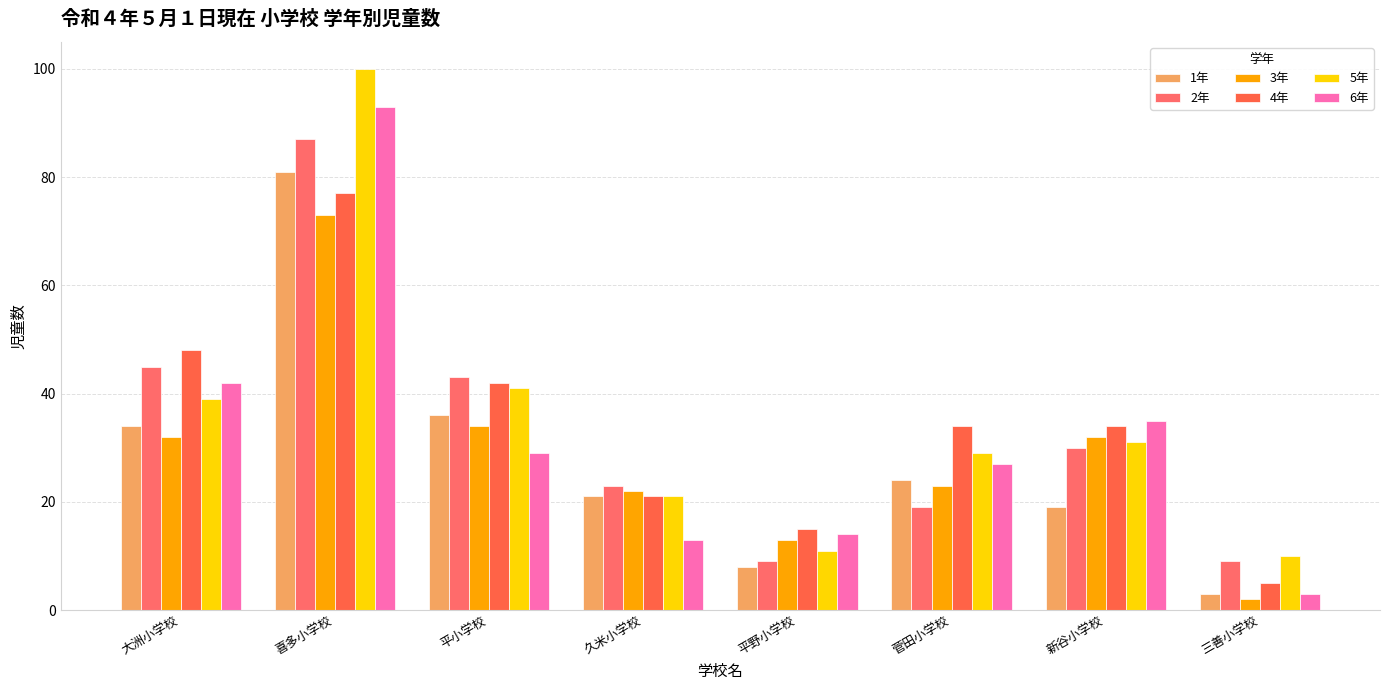

At 久米小学校, list the series in order from largest to smallest.

2年, 3年, 1年, 4年, 5年, 6年